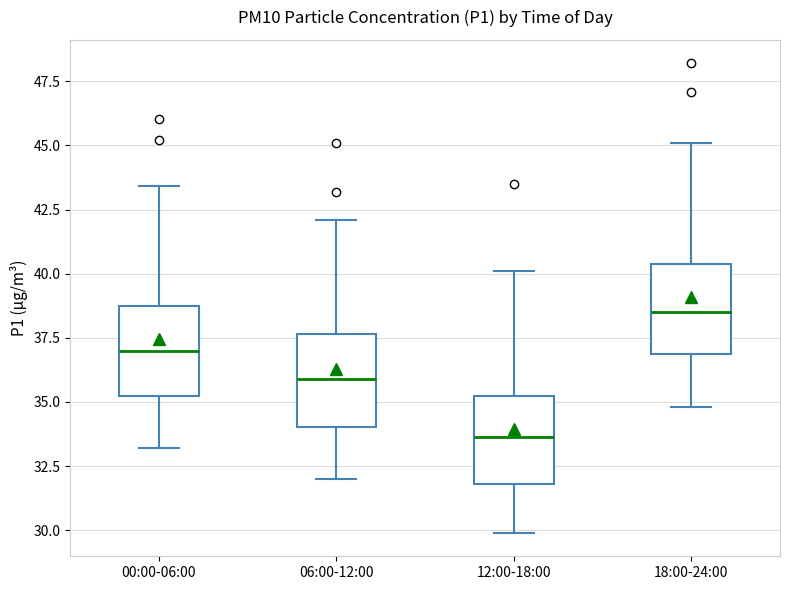

Reading left to right, transcribe this box plot: for each box, give where its median line is, the range the box spans, and where its two whiskers end, as read against the y-axis. The values are not printed on the chart, so give them approximately, as read against the axis.

00:00-06:00: median 37.0, box 35.0 to 39.0, whiskers 33.0 to 43.5
06:00-12:00: median 36.0, box 34.0 to 37.5, whiskers 32.0 to 42.0
12:00-18:00: median 33.5, box 32.0 to 35.0, whiskers 30.0 to 40.0
18:00-24:00: median 38.5, box 37.0 to 40.5, whiskers 35.0 to 45.0